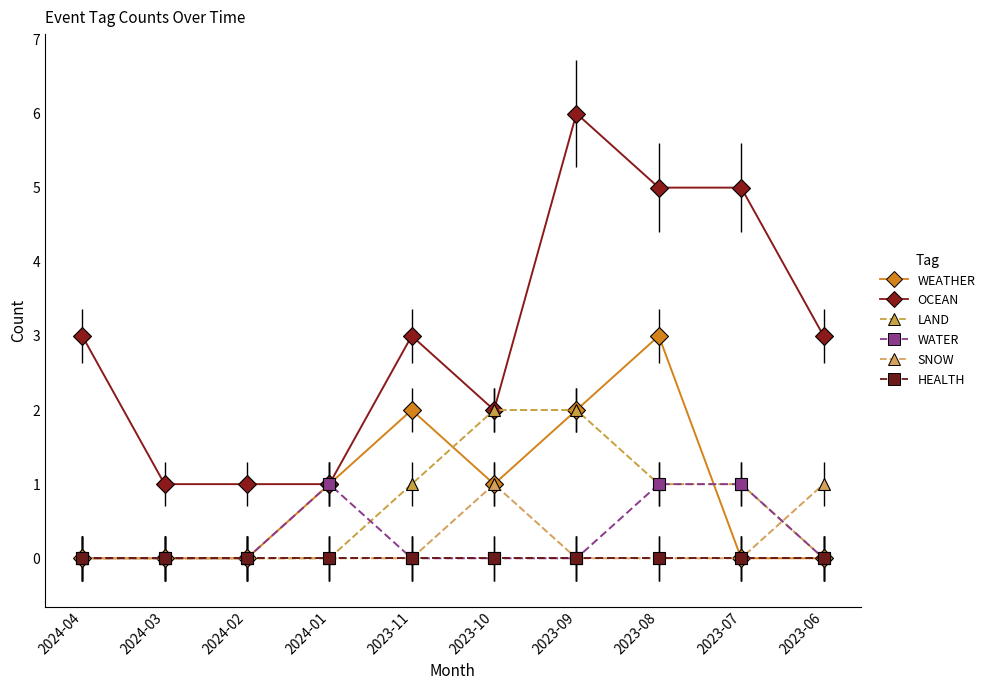

Reading right to left, transcribe all the data shown in this chart.

WEATHER: 2023-06=0	2023-07=0	2023-08=3	2023-09=2	2023-10=1	2023-11=2	2024-01=1	2024-02=0	2024-03=0	2024-04=0
OCEAN: 2023-06=3	2023-07=5	2023-08=5	2023-09=6	2023-10=2	2023-11=3	2024-01=1	2024-02=1	2024-03=1	2024-04=3
LAND: 2023-06=0	2023-07=1	2023-08=1	2023-09=2	2023-10=2	2023-11=1	2024-01=0	2024-02=0	2024-03=0	2024-04=0
WATER: 2023-06=0	2023-07=1	2023-08=1	2023-09=0	2023-10=0	2023-11=0	2024-01=1	2024-02=0	2024-03=0	2024-04=0
SNOW: 2023-06=1	2023-07=0	2023-08=0	2023-09=0	2023-10=1	2023-11=0	2024-01=0	2024-02=0	2024-03=0	2024-04=0
HEALTH: 2023-06=0	2023-07=0	2023-08=0	2023-09=0	2023-10=0	2023-11=0	2024-01=0	2024-02=0	2024-03=0	2024-04=0